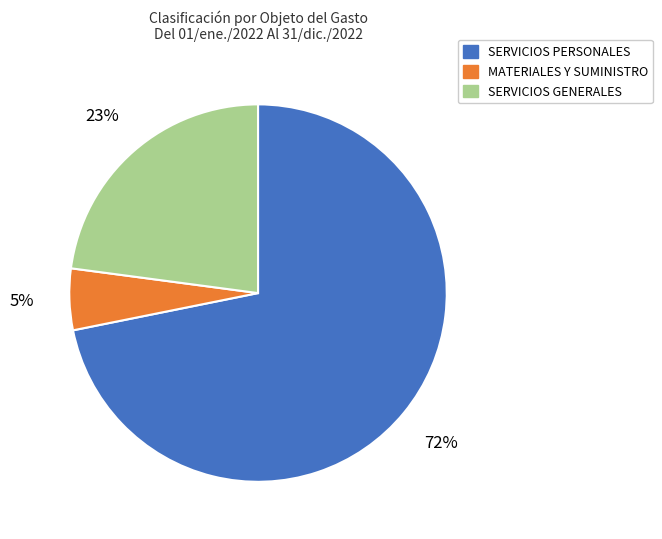

The MATERIALES Y SUMINISTRO slice represents 5% of the pie. True or false?

True